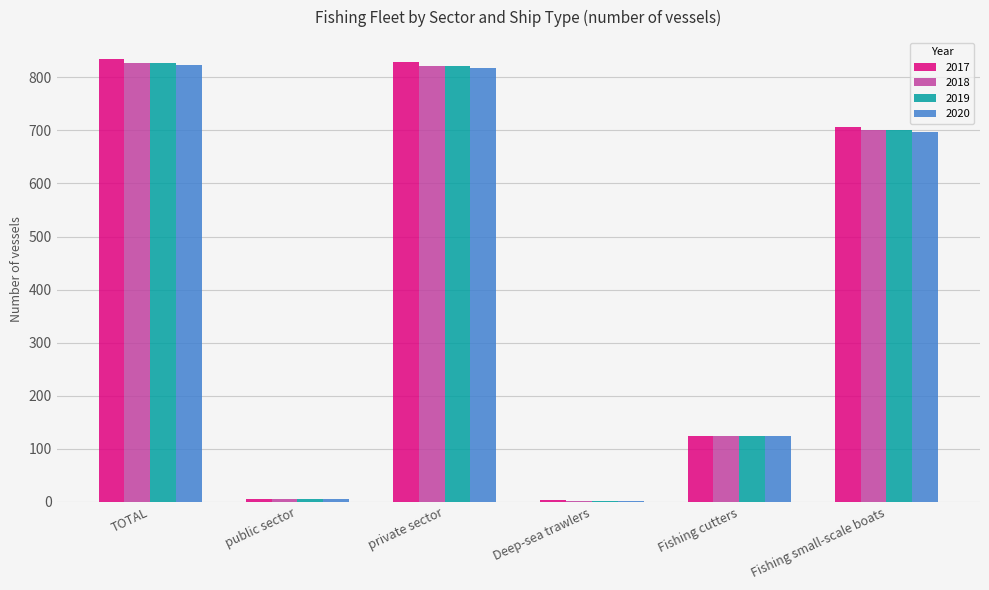

Are the bars horizontal?

No